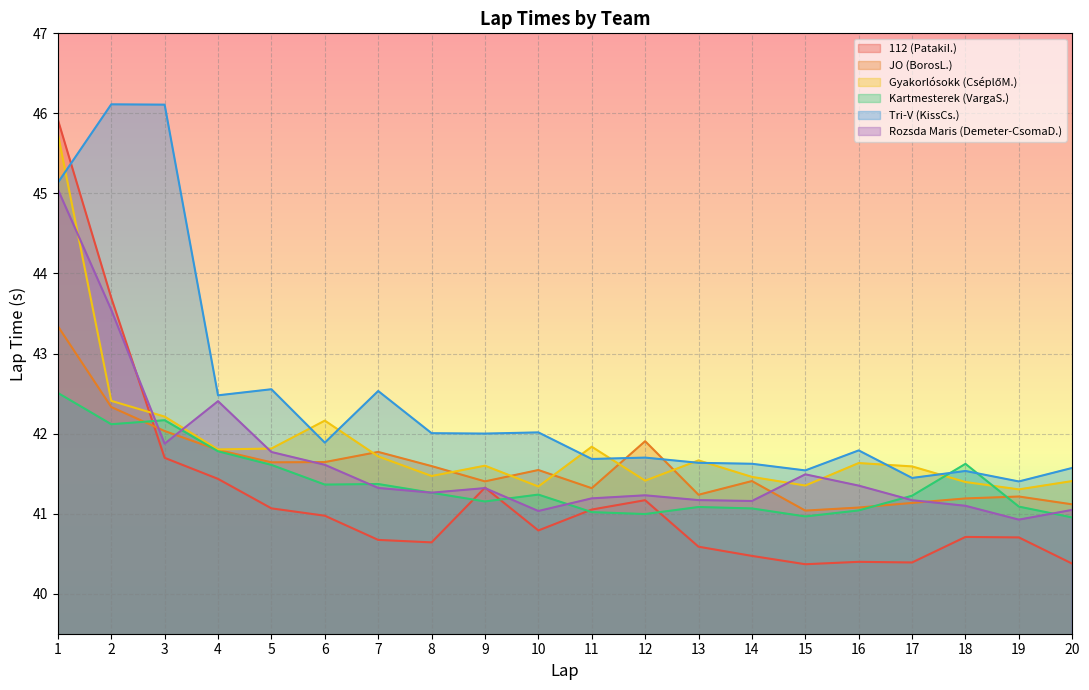

Which label corresponds to the smallest value in the chart?

15